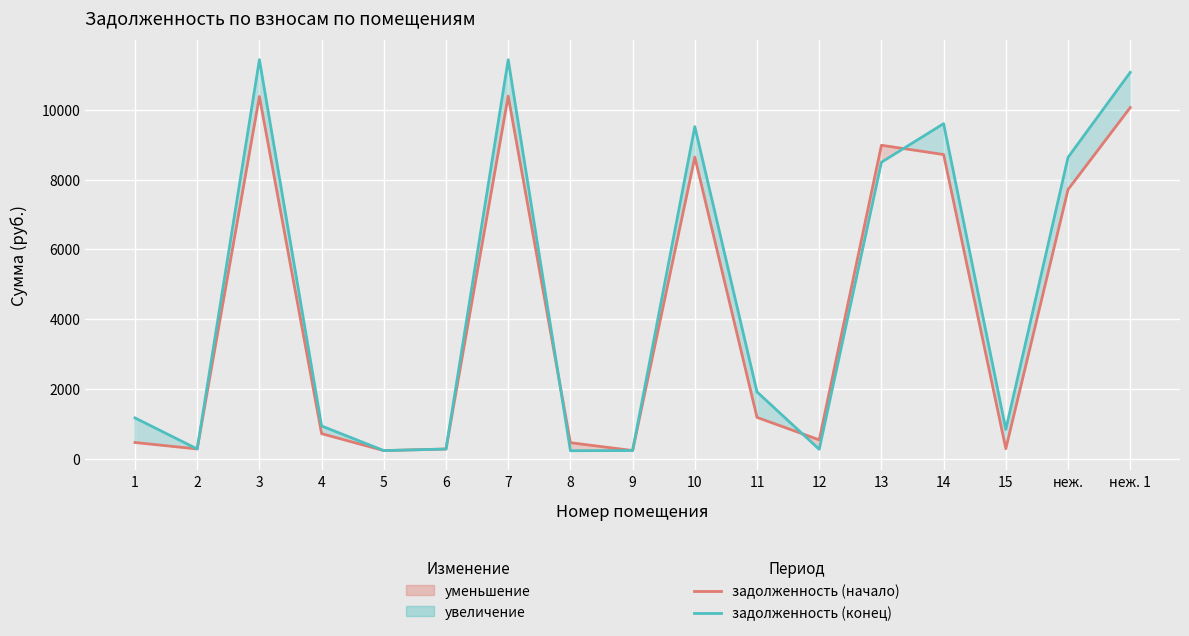

What is the value of the задолженность (конец) point at the 10th from the left?

9515.5